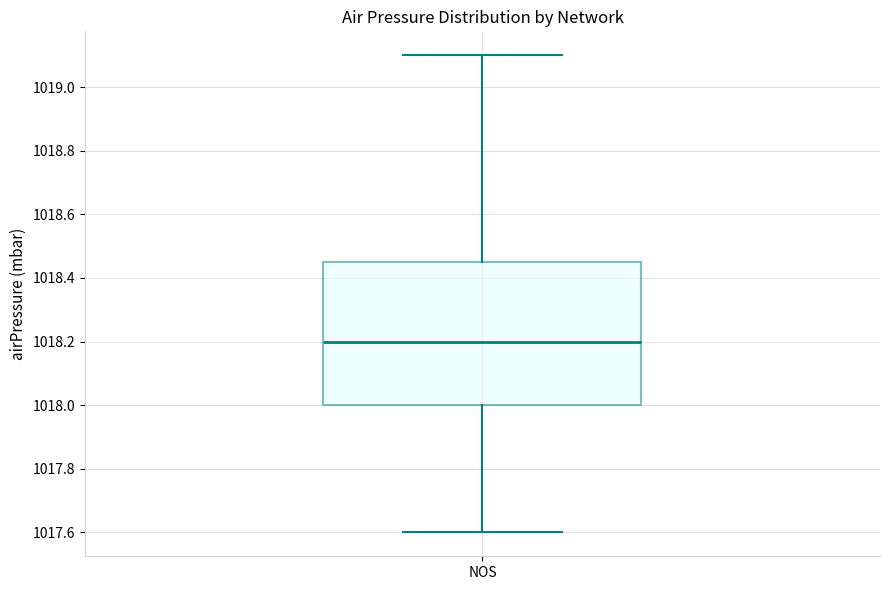

Transcribe this box plot: give where the median line is, the range the box spans, and where the two whiskers end, as read against the y-axis. The values are not printed on the chart, so give them approximately, as read against the axis.

median 1018.20, box 1018.00 to 1018.46, whiskers 1017.60 to 1019.10